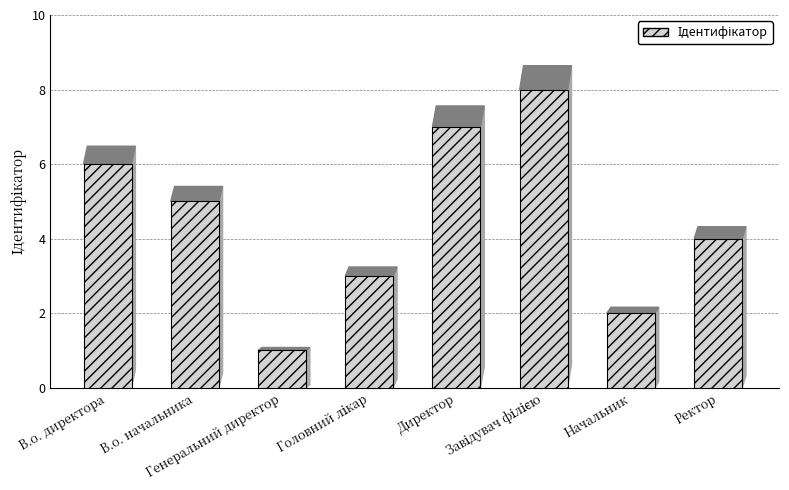

What is the difference between the maximum and second lowest values?

6